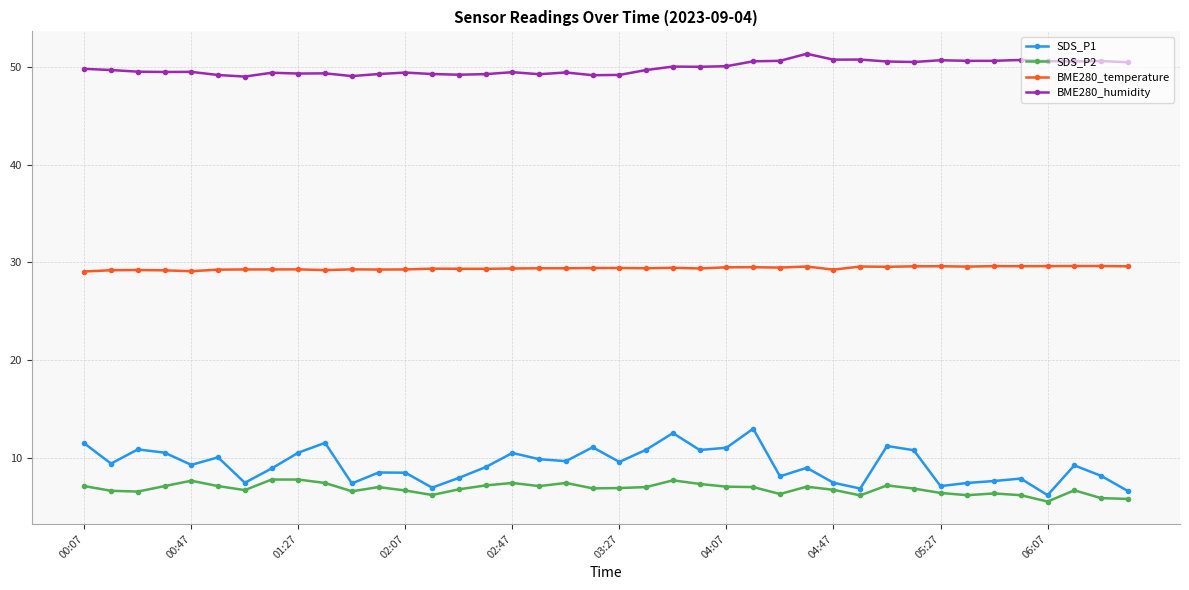

True or false: SDS_P2 and BME280_temperature intersect in this chart.

False